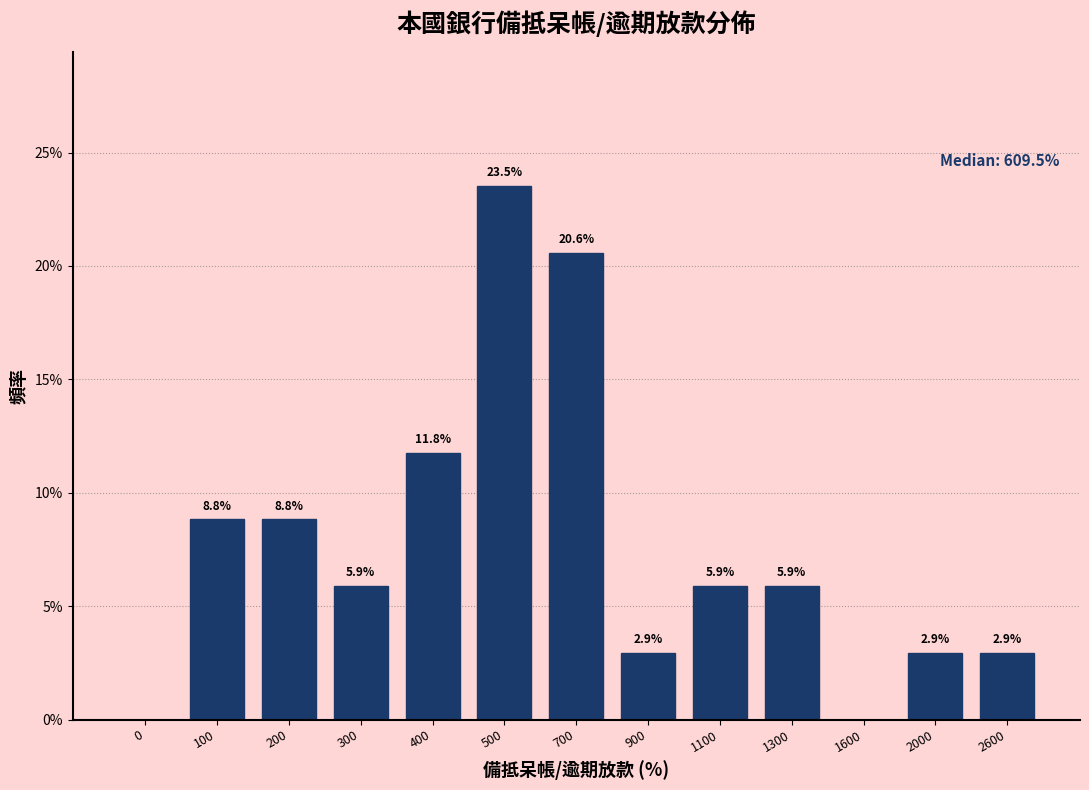

Reading left to right, transcribe all the data shown in this chart.

0=0.0	100=8.8	200=8.8	300=5.9	400=11.8	500=23.5	700=20.6	900=2.9	1100=5.9	1300=5.9	1600=0.0	2000=2.9	2600=2.9